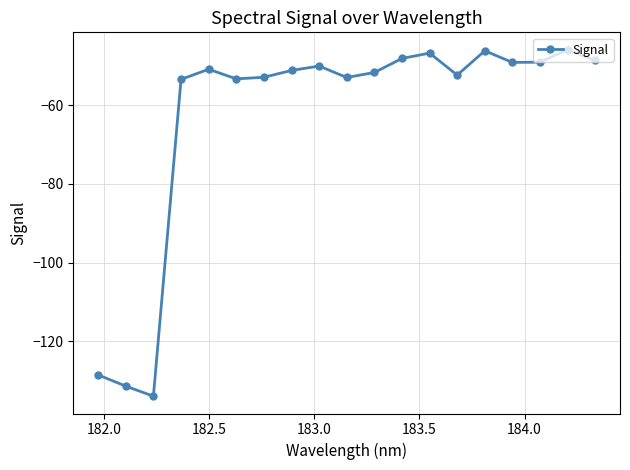

What is the difference between the maximum and minimum values?

88.0